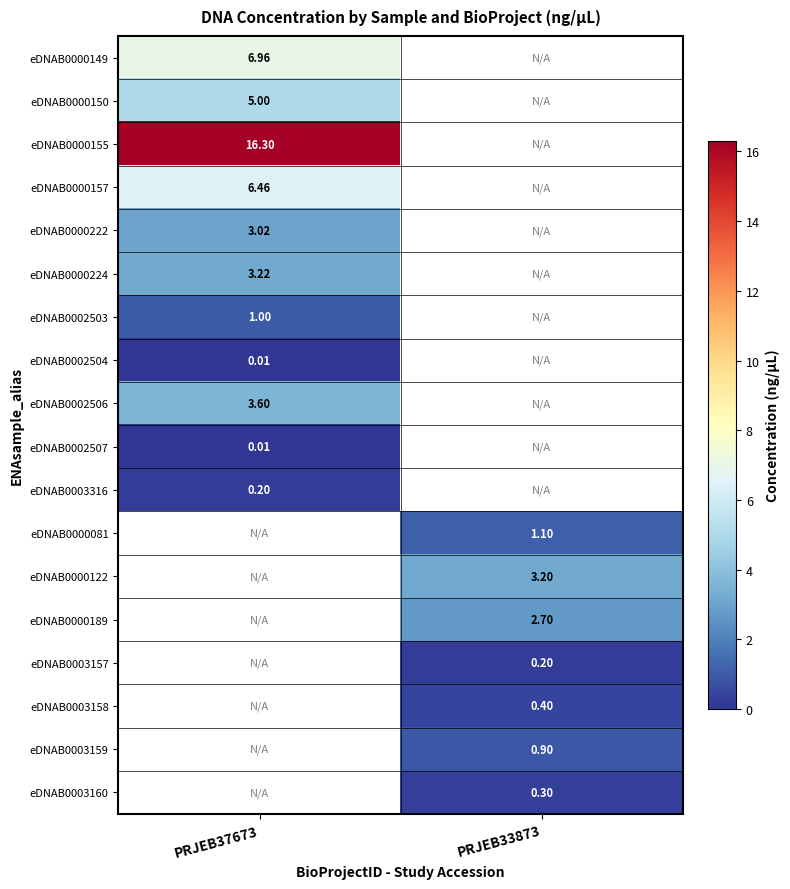

At how many categories does at least one series exceed 11?

1